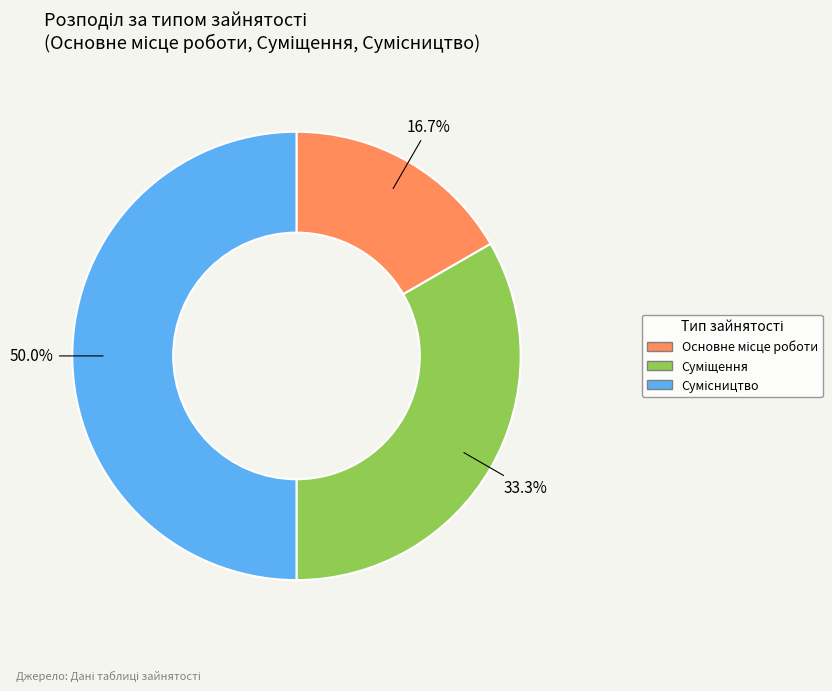

How many segments does this pie chart have?

3